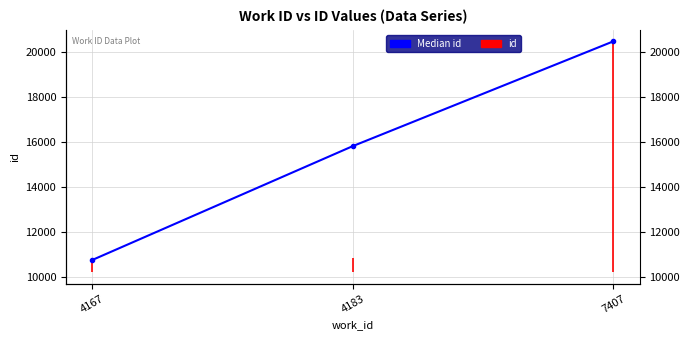

What is the average value?

15681